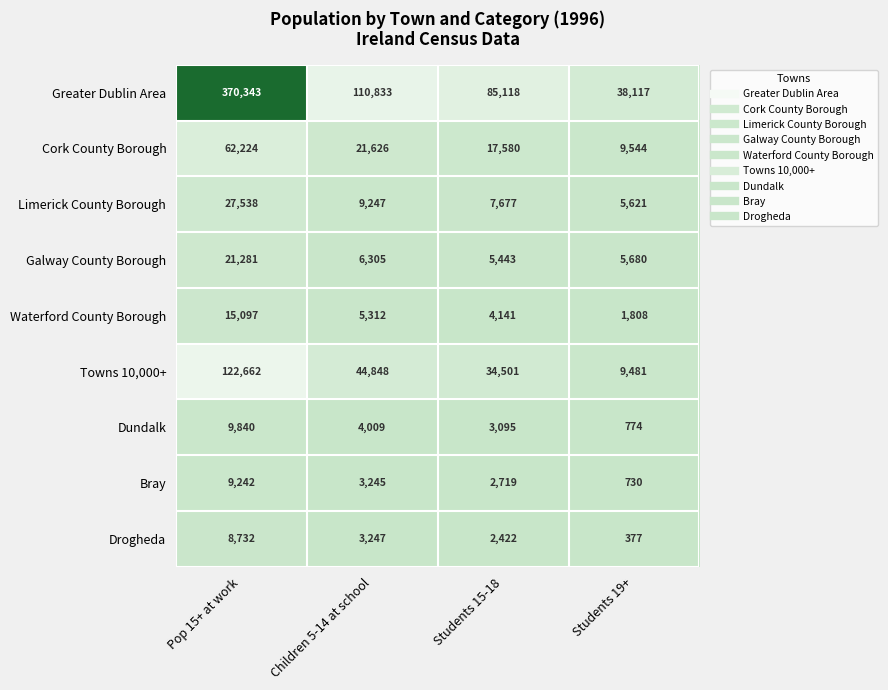

List the labels in order of Dundalk value, largest first.

Pop 15+ at work, Children 5-14 at school, Students 15-18, Students 19+